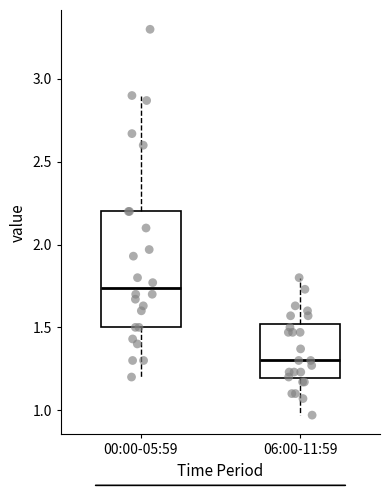

Where does the median line of the box for 06:00-11:59 sit on the y-axis? The values are not printed on the chart, so give them approximately, as read against the axis.

1.30